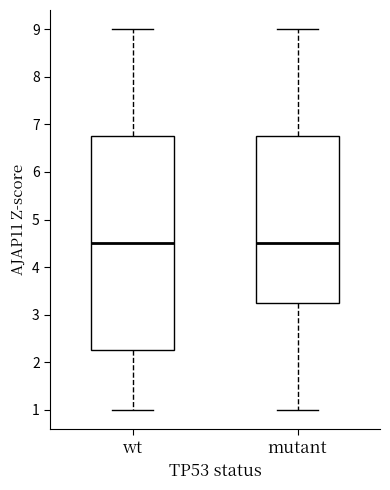

Comparing the boxes themselves (not the whiskers), which one is the tallest?

wt